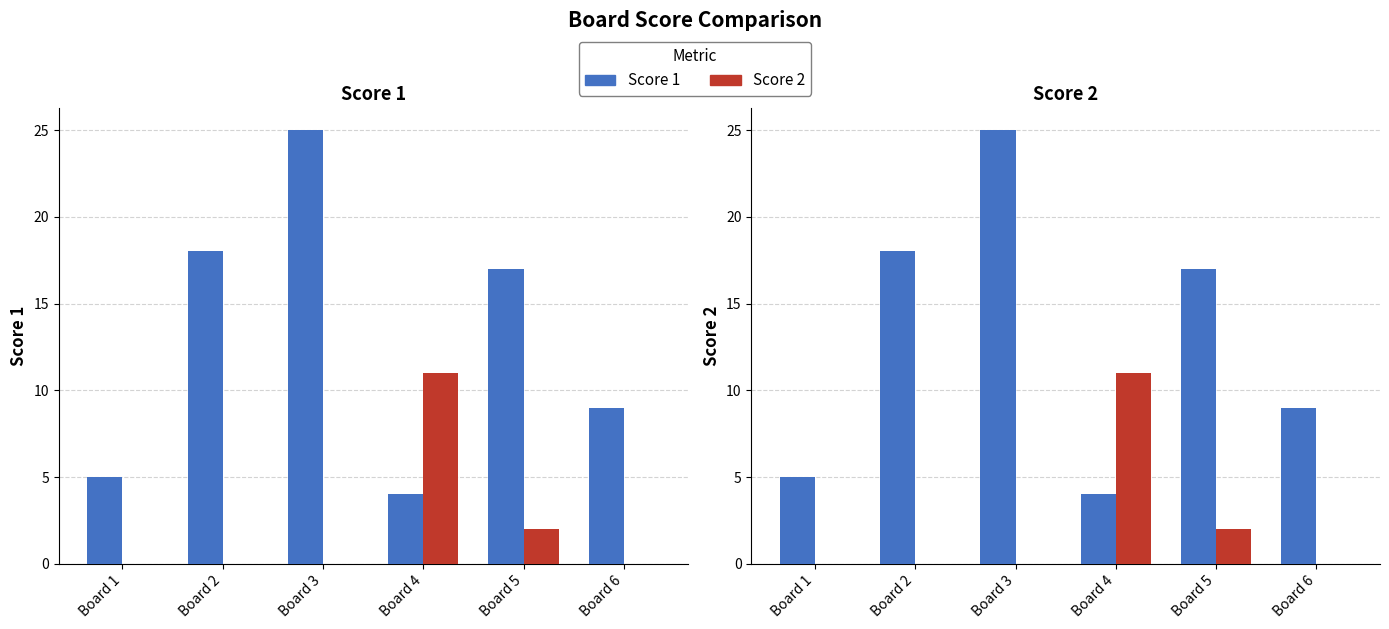

Is the value of Score 1 at Board 4 greater than the value of Score 2 at Board 5?

Yes